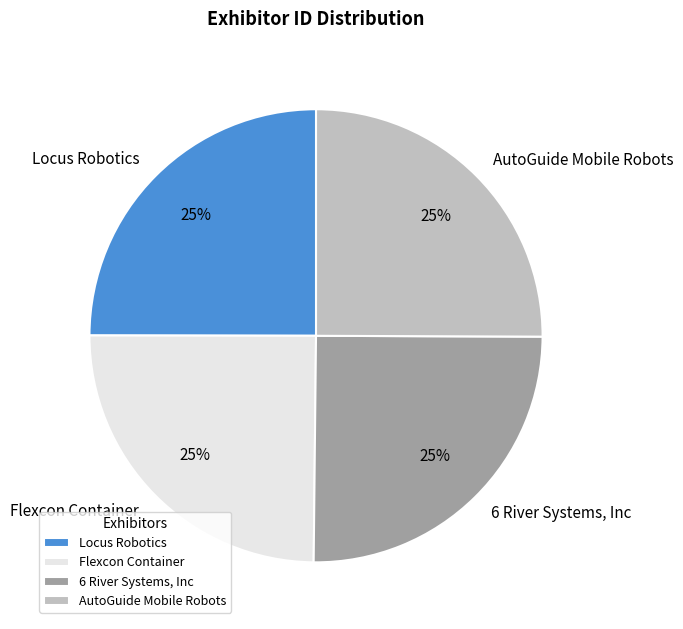

What is the ratio of the value at 6 River Systems, Inc to the value at AutoGuide Mobile Robots?

1.0